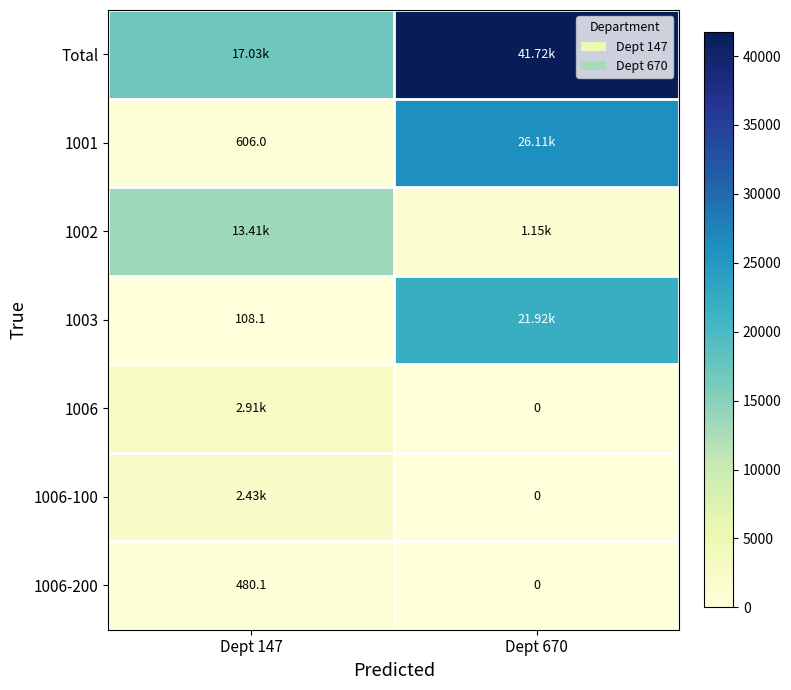

Which series has the largest total across all categories?

Total